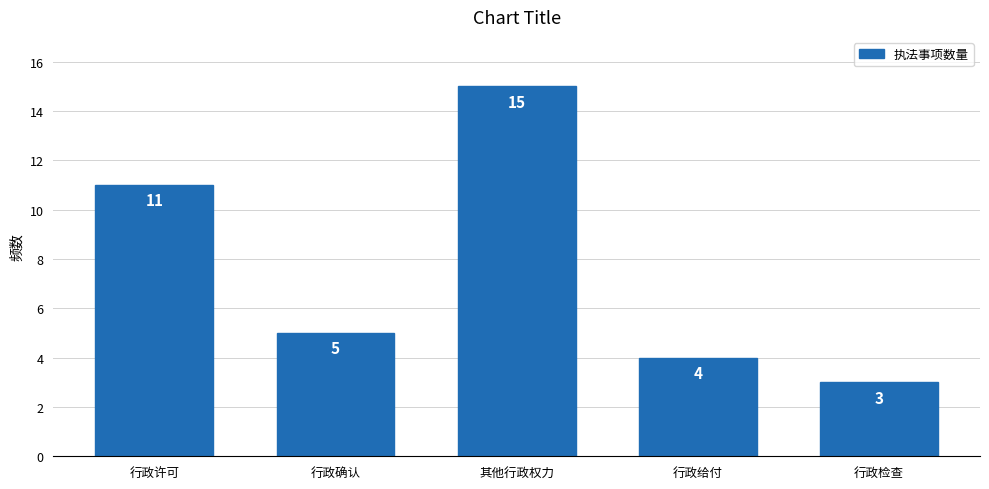

Reading left to right, extract all data points from this chart.

11	5	15	4	3